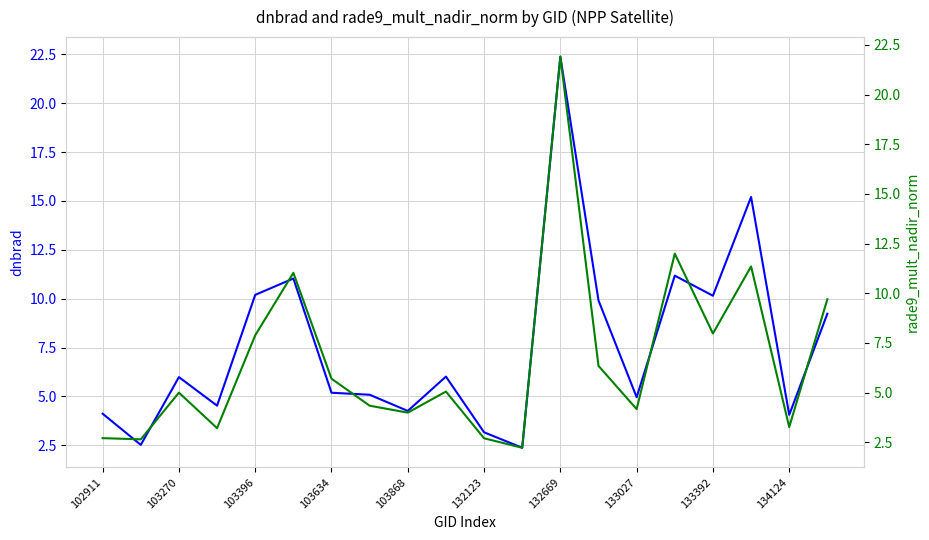

Between 15 and 103396, which is larger?

15